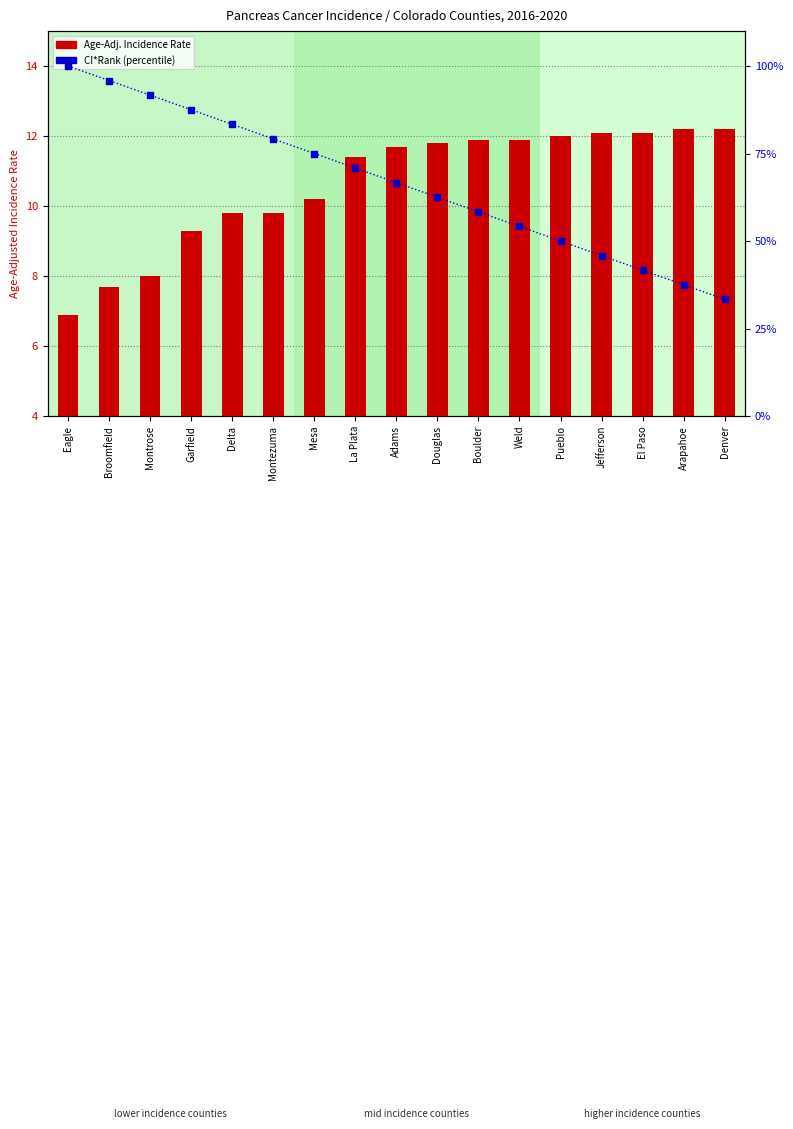

Which series contains the lowest Y value?

Age-Adj. Rate